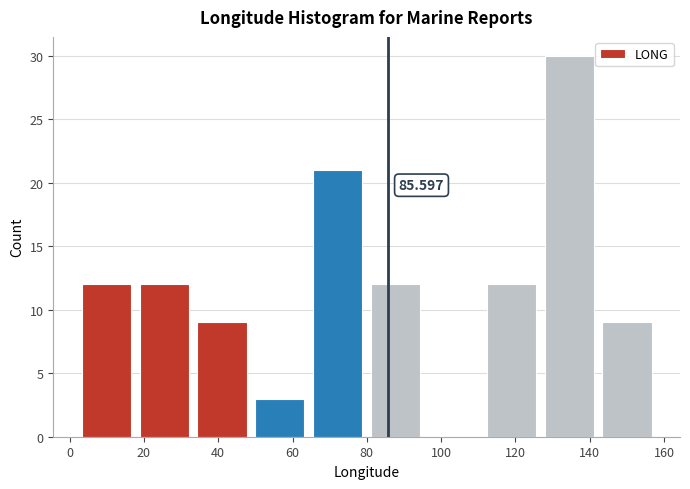

Over which range of the x-axis is the bar tallest?

126 to 142